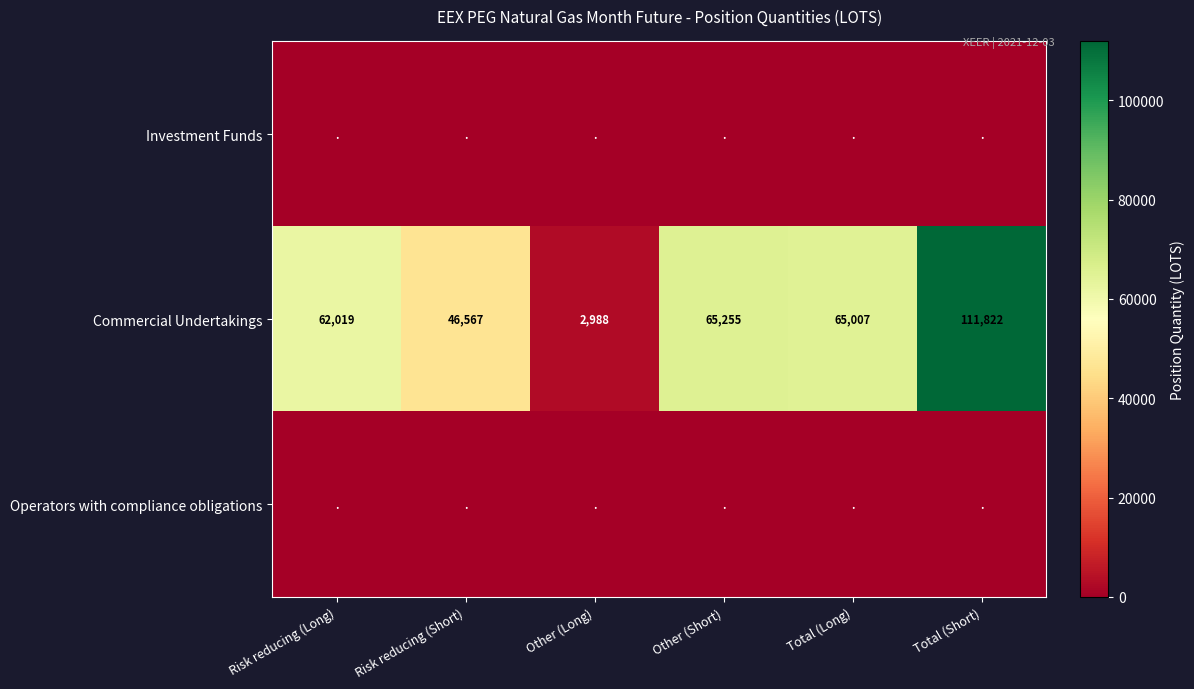

What is the greatest value displayed?

111822.4